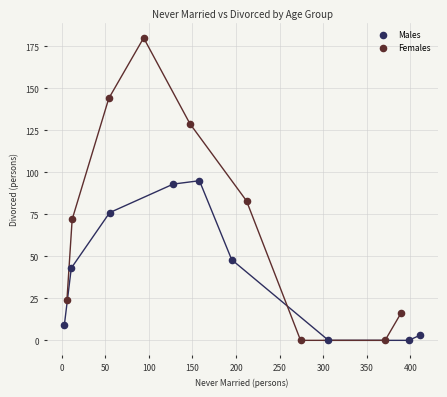

Which series reaches the maximum Y coordinate?

Females